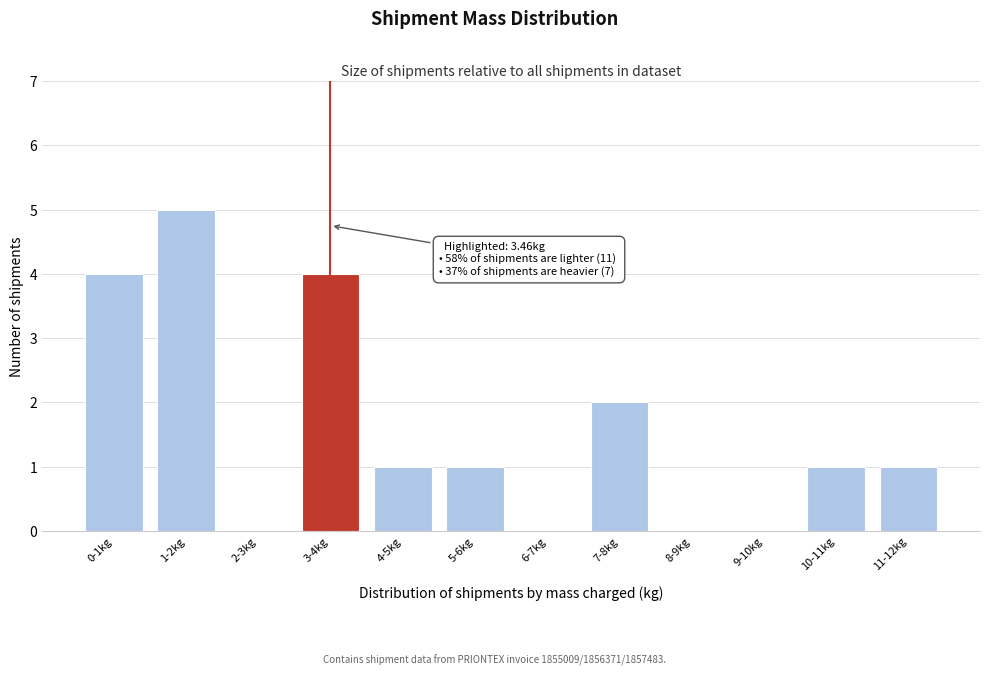

Reading left to right, transcribe all the data shown in this chart.

0-1kg=4	1-2kg=5	2-3kg=0	3-4kg=4	4-5kg=1	5-6kg=1	6-7kg=0	7-8kg=2	8-9kg=0	9-10kg=0	10-11kg=1	11-12kg=1